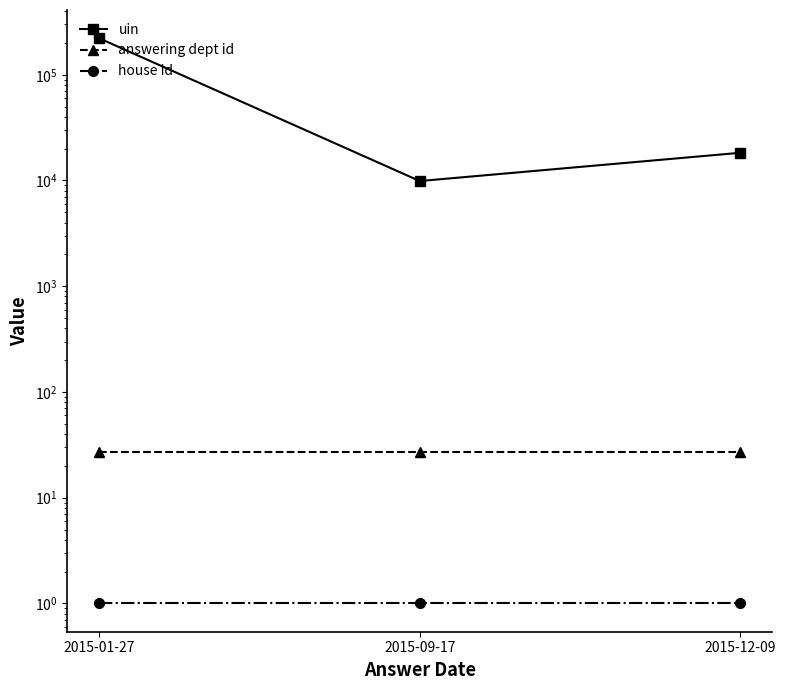

What is the label of the 1st point from the left?

2015-01-27